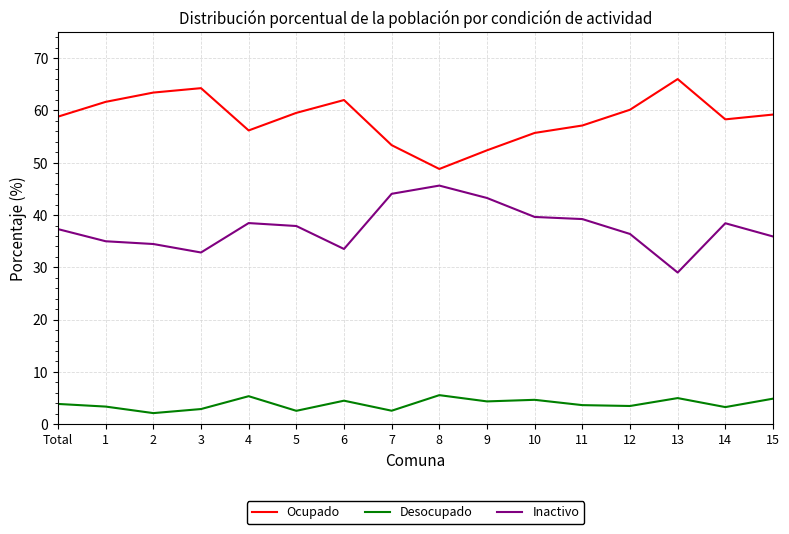

Which series has the largest total across all categories?

Ocupado